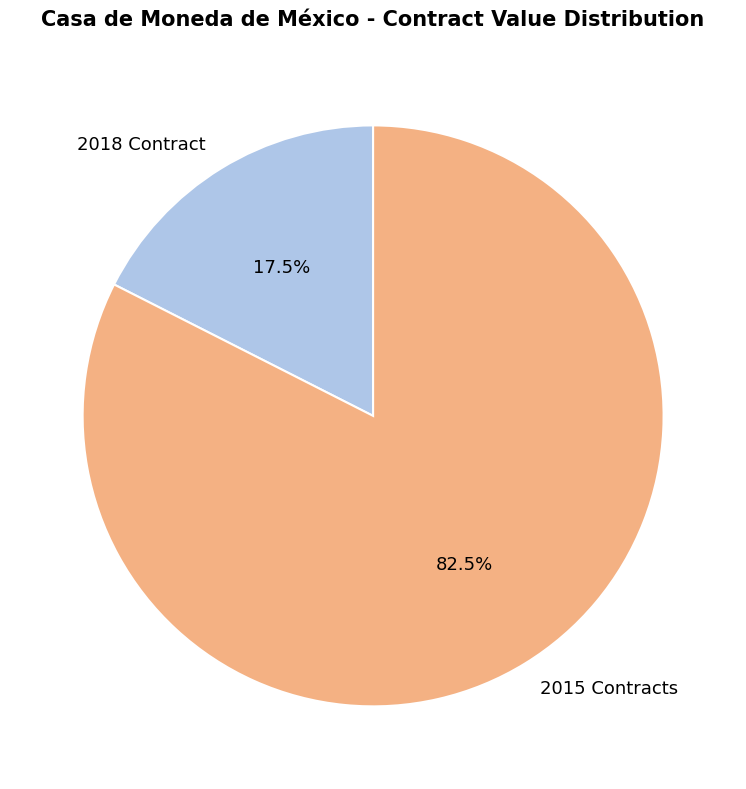

Which slice is the largest?

2015 Contracts